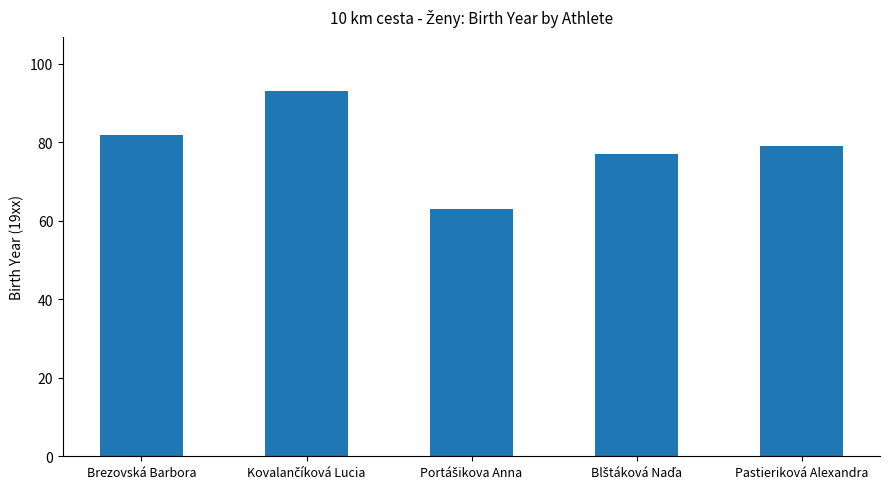

What is the average value?

79